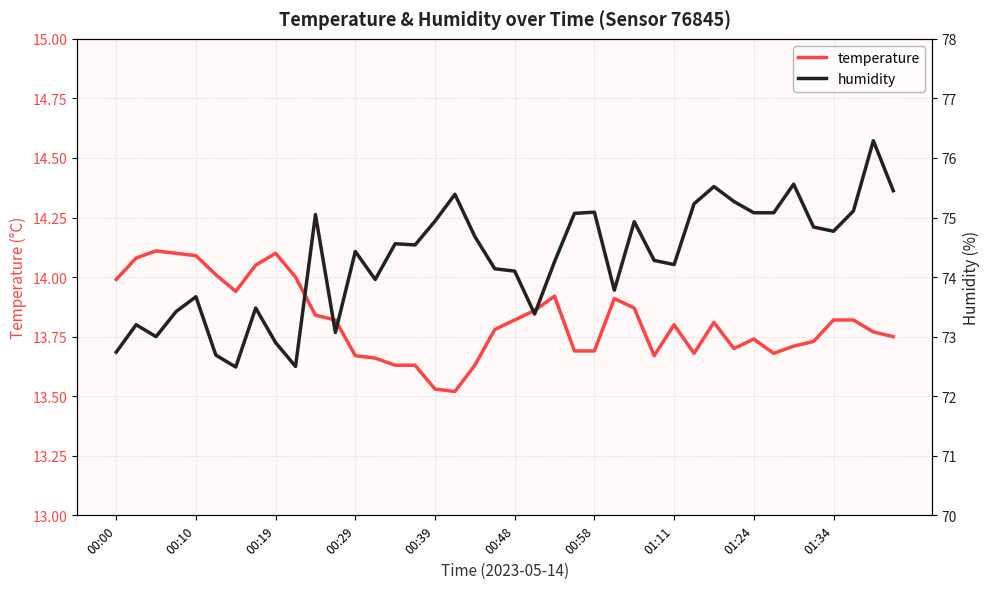

Is it true that temperature equals 13.8 at 01:34?

True